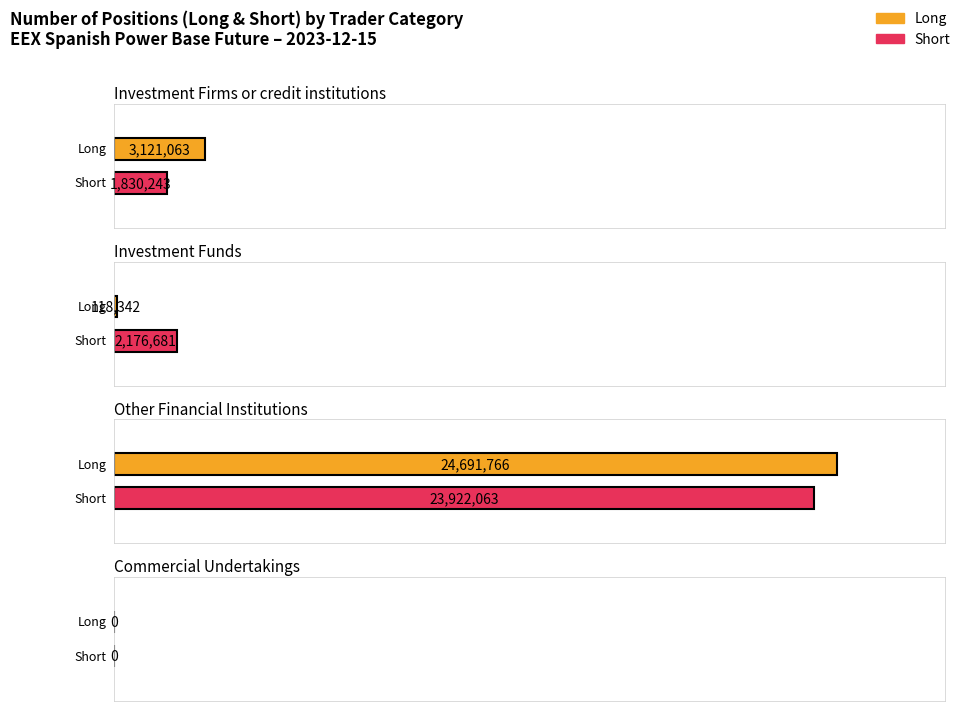

Reading left to right, list all the values displayed in this chart.

Long: 3121063	118342	24691766	0
Short: 1830243	2176681	23922063	0